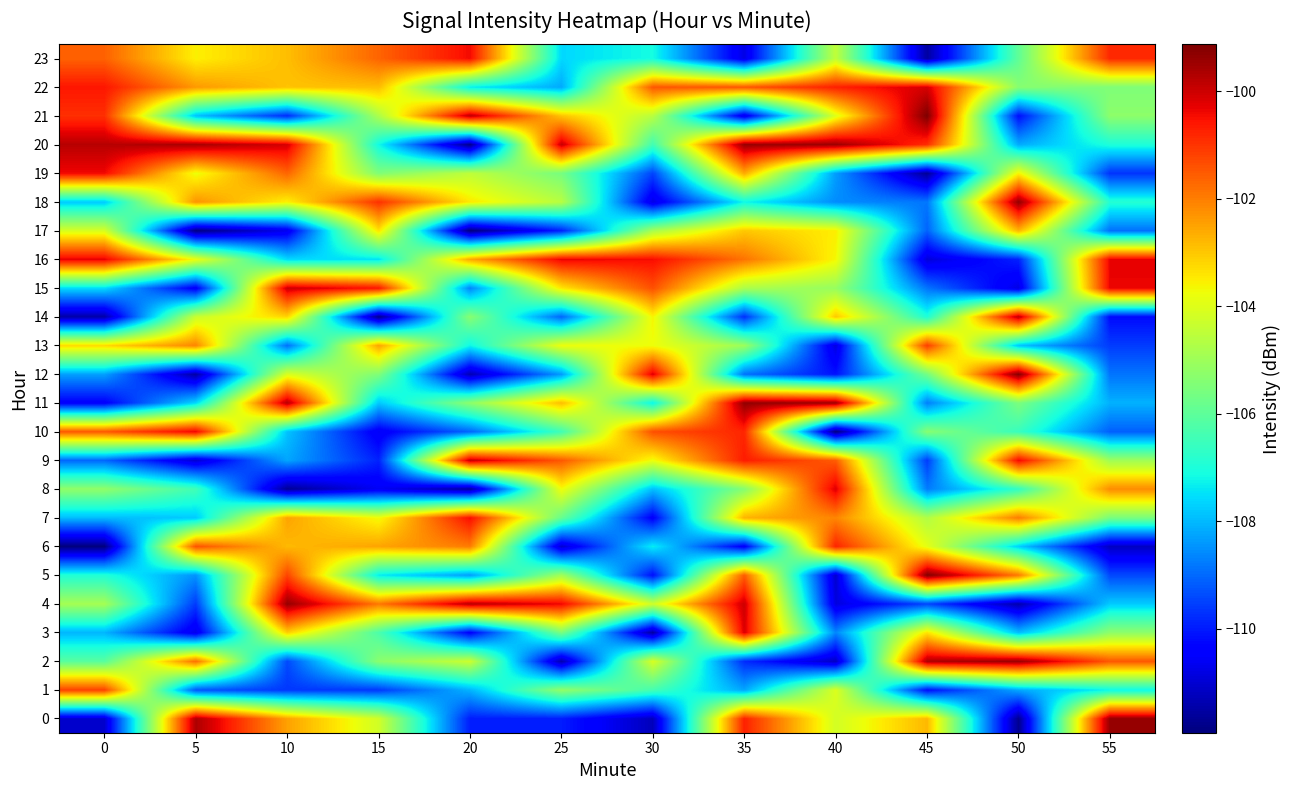

Rank the series by their maximum value, from highest to lowest.

21, 5, 12, 18, 11, 0, 4, 20, 2, 14, 9, 15, 22, 3, 8, 16, 10, 19, 23, 7, 6, 13, 1, 17